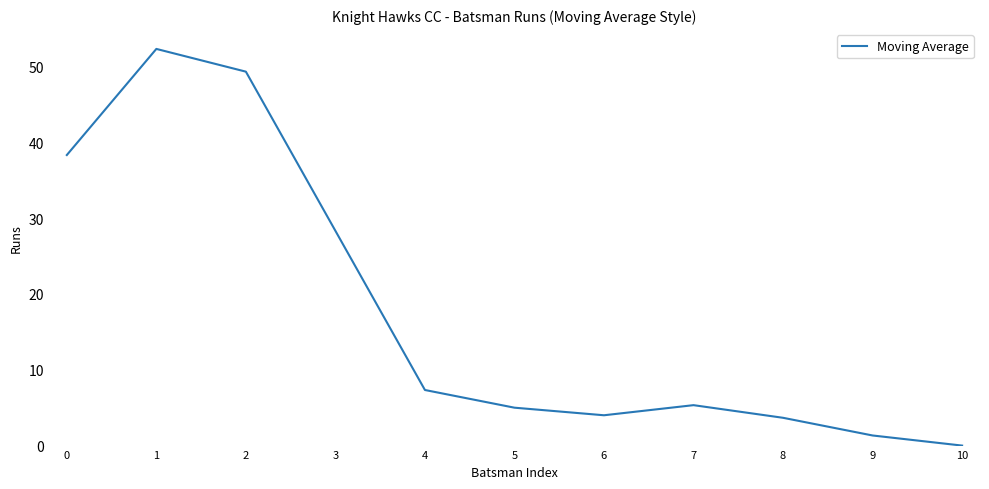

What is the change in value from 0 to 4?

-31.0